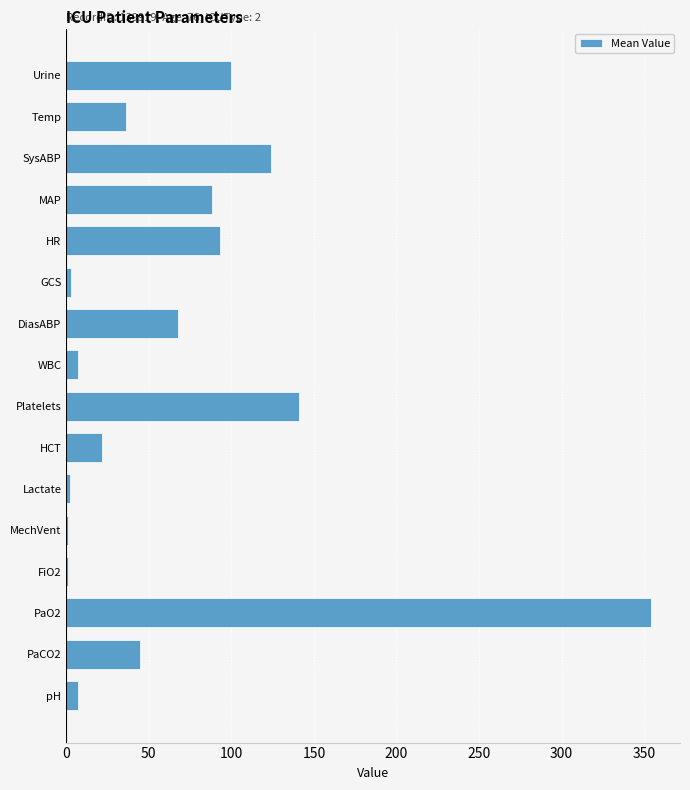

What is the sum of all values?

1092.5